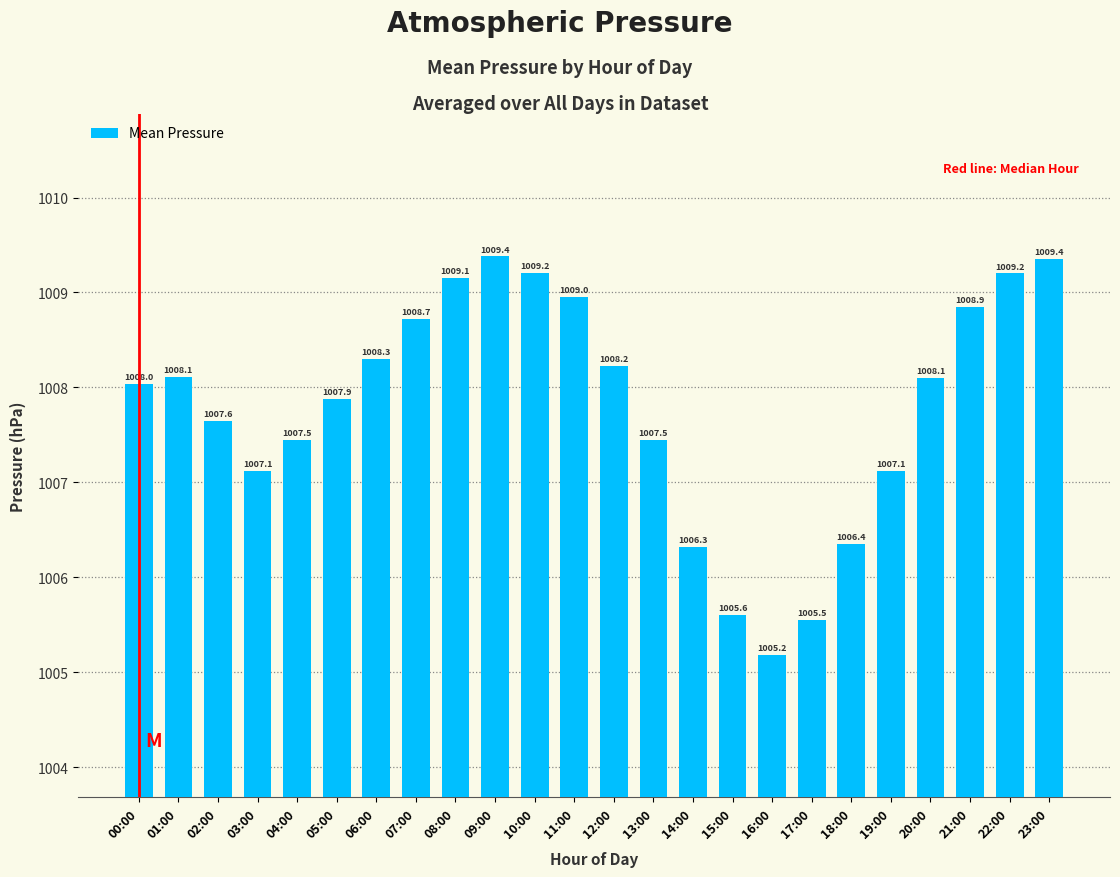

What is the greatest value displayed?

1009.4